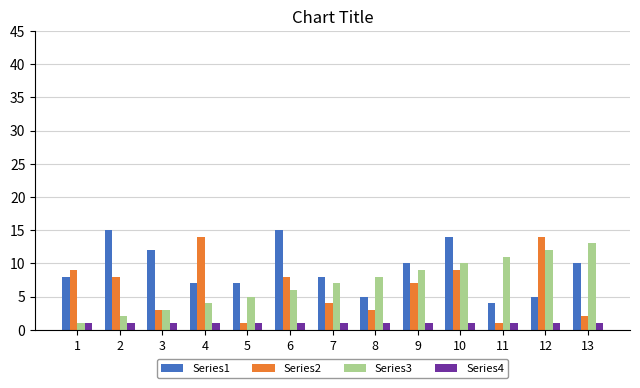

Is the value of Series3 at 8 greater than the value of Series2 at 8?

Yes